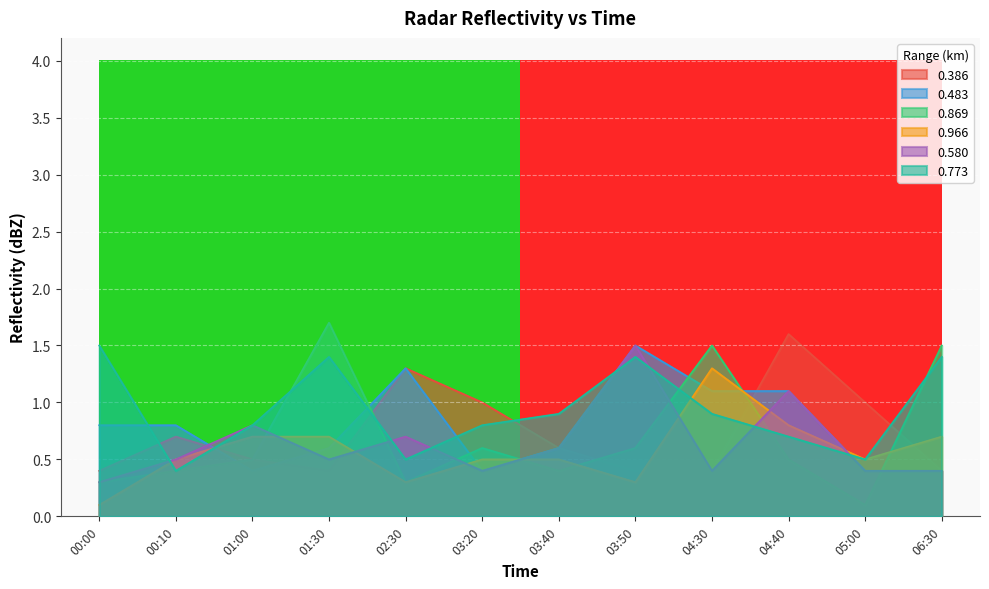

Reading left to right, transcribe all the data shown in this chart.

0.386: 00:00=0.4	00:10=0.7	01:00=0.5	01:30=0.4	02:30=1.3	03:20=1.0	03:40=0.6	03:50=0.4	04:30=0.4	04:40=1.6	05:00=1.0	06:30=0.4
0.483: 00:00=0.8	00:10=0.8	01:00=0.4	01:30=0.6	02:30=1.3	03:20=0.4	03:40=0.6	03:50=1.5	04:30=1.1	04:40=1.1	05:00=0.4	06:30=0.4
0.869: 00:00=0.3	00:10=0.4	01:00=0.5	01:30=1.7	02:30=0.3	03:20=0.6	03:40=0.4	03:50=0.6	04:30=1.5	04:40=0.5	05:00=0.1	06:30=1.5
0.966: 00:00=0.1	00:10=0.5	01:00=0.7	01:30=0.7	02:30=0.3	03:20=0.5	03:40=0.5	03:50=0.3	04:30=1.3	04:40=0.8	05:00=0.5	06:30=0.7
0.580: 00:00=0.3	00:10=0.5	01:00=0.8	01:30=0.5	02:30=0.7	03:20=0.4	03:40=0.6	03:50=1.5	04:30=0.4	04:40=1.1	05:00=0.4	06:30=0.4
0.773: 00:00=1.5	00:10=0.4	01:00=0.8	01:30=1.4	02:30=0.5	03:20=0.8	03:40=0.9	03:50=1.4	04:30=0.9	04:40=0.7	05:00=0.5	06:30=1.4